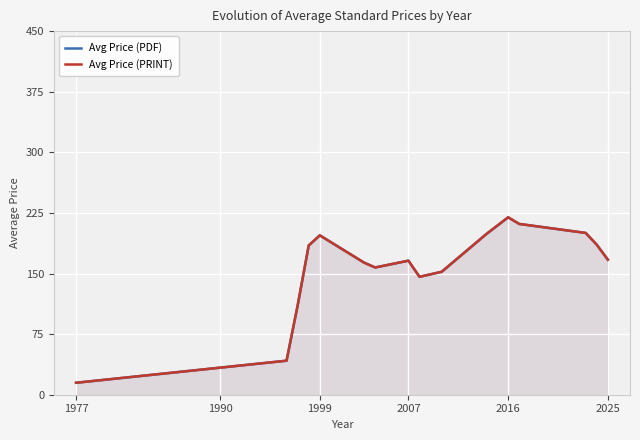

What is the value of the Avg Price (PRINT) point at the 4th from the left?

184.7